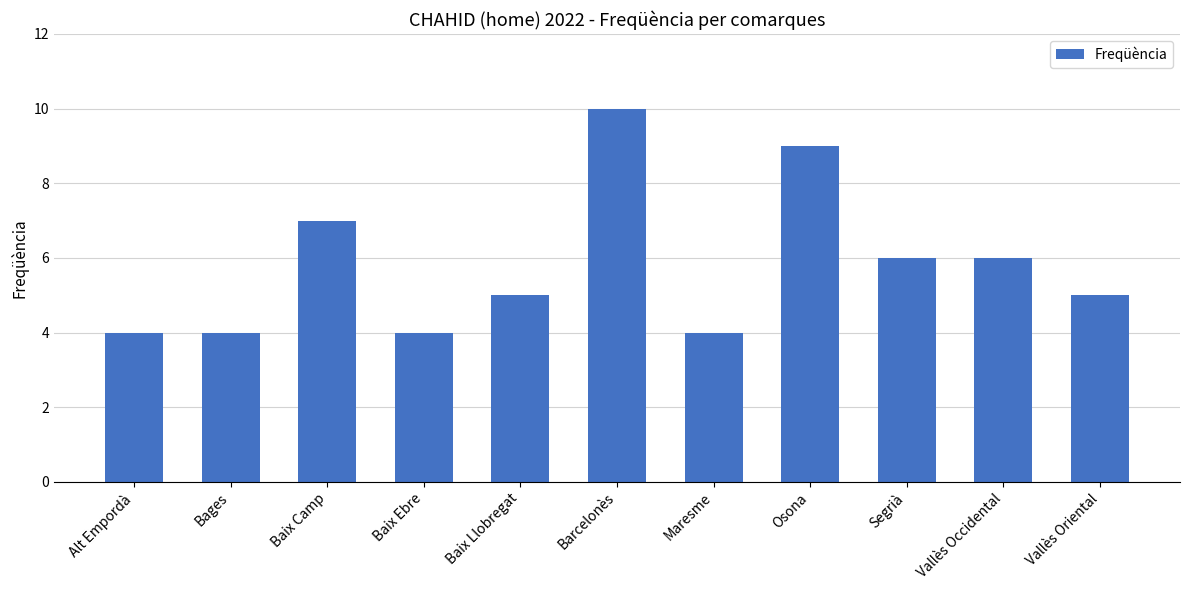

What is the change in value from Alt Empordà to Baix Camp?

+3